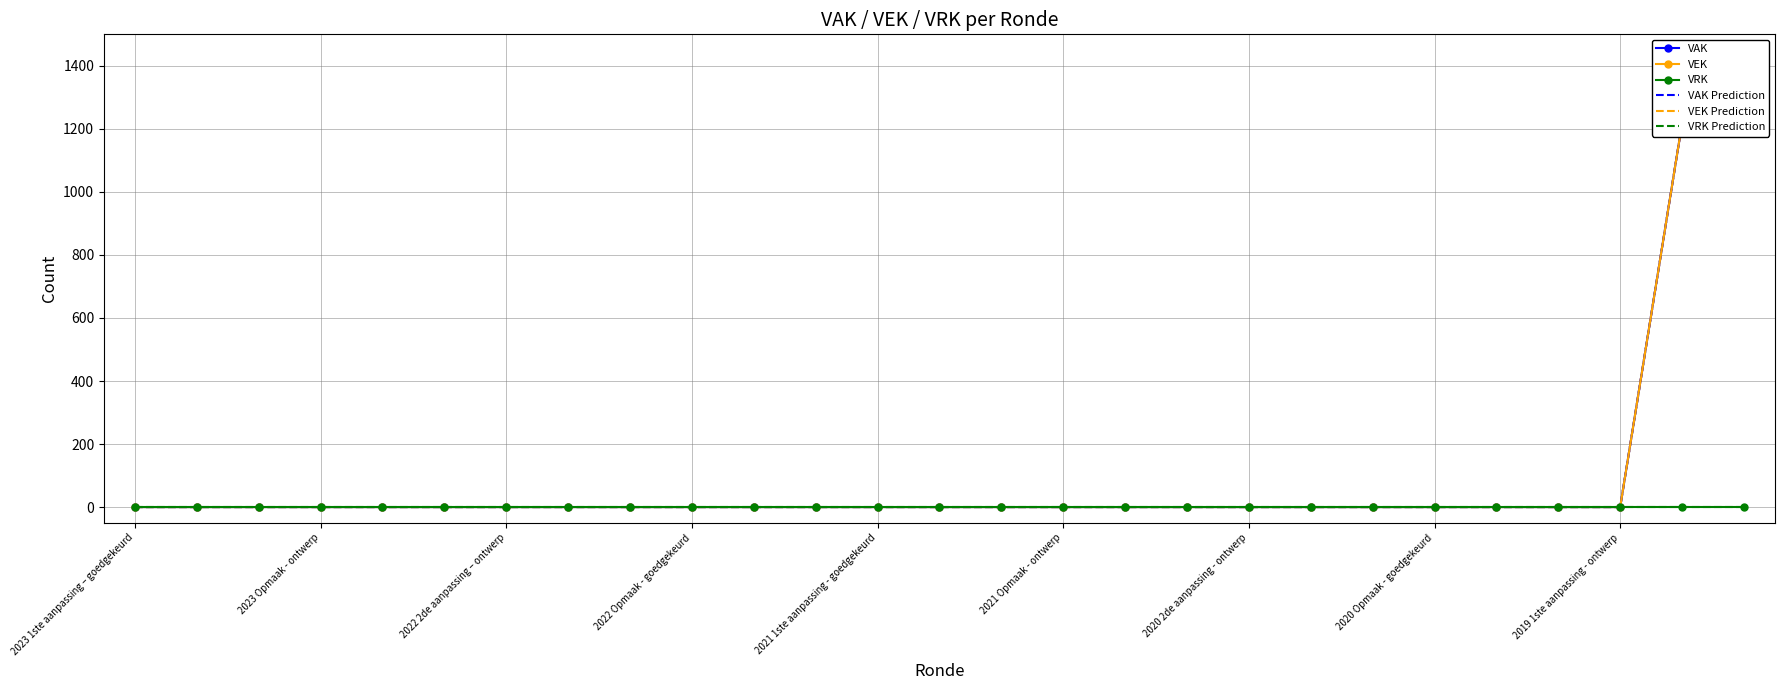

What position from the right is 2019 1ste aanpassing - ontwerp?

3